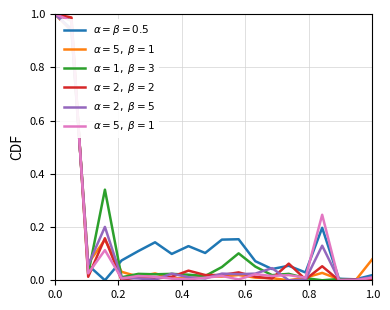

Does the chart have visible grid lines?

Yes